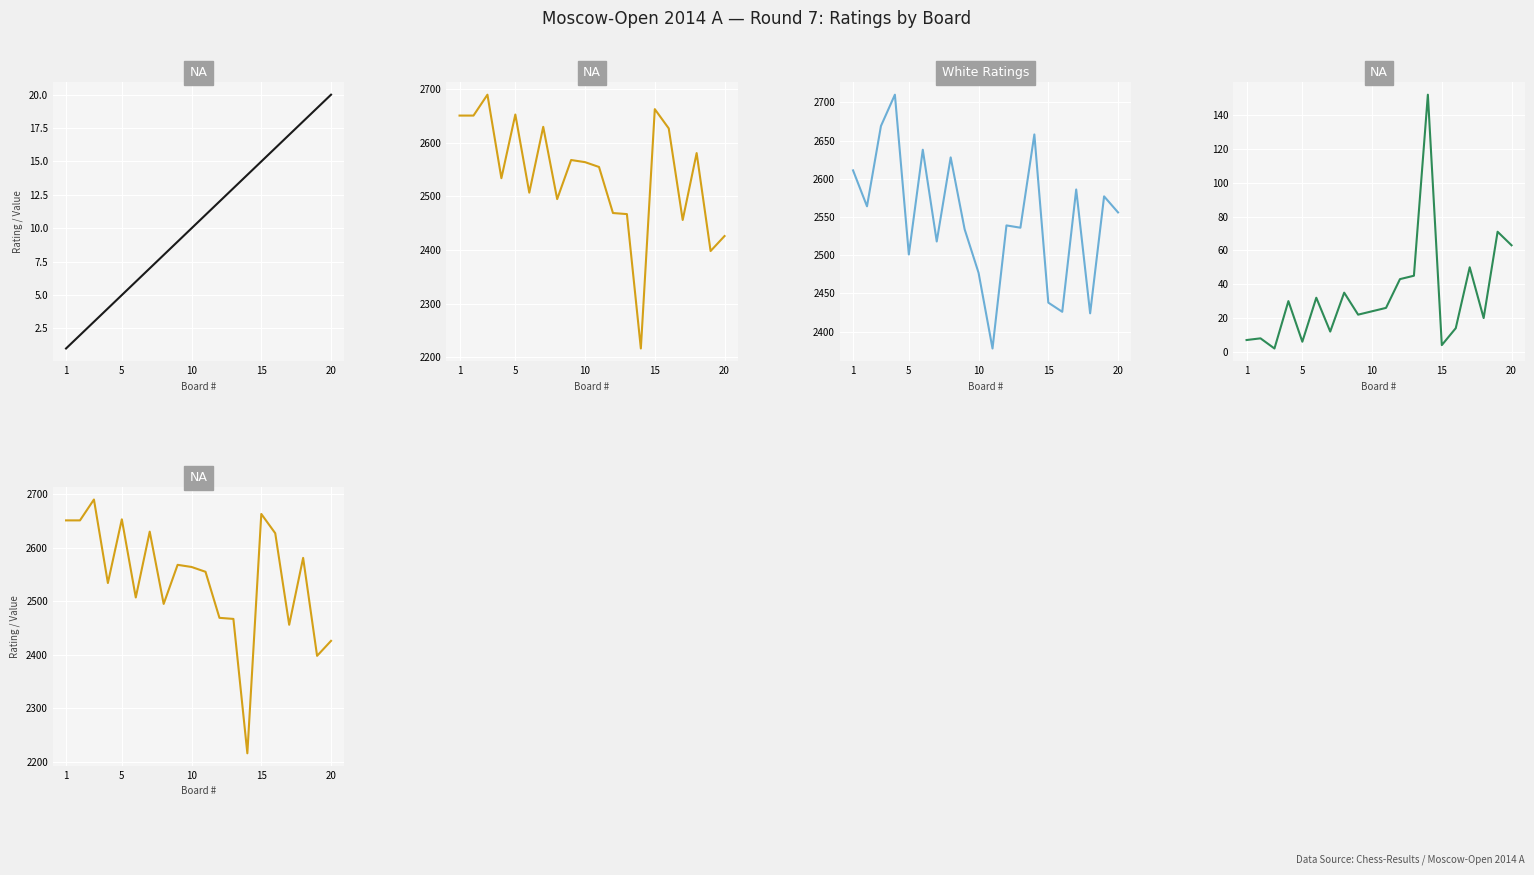

In White Seed, how many points are lower than both neighbors (excluding endpoints)?

6